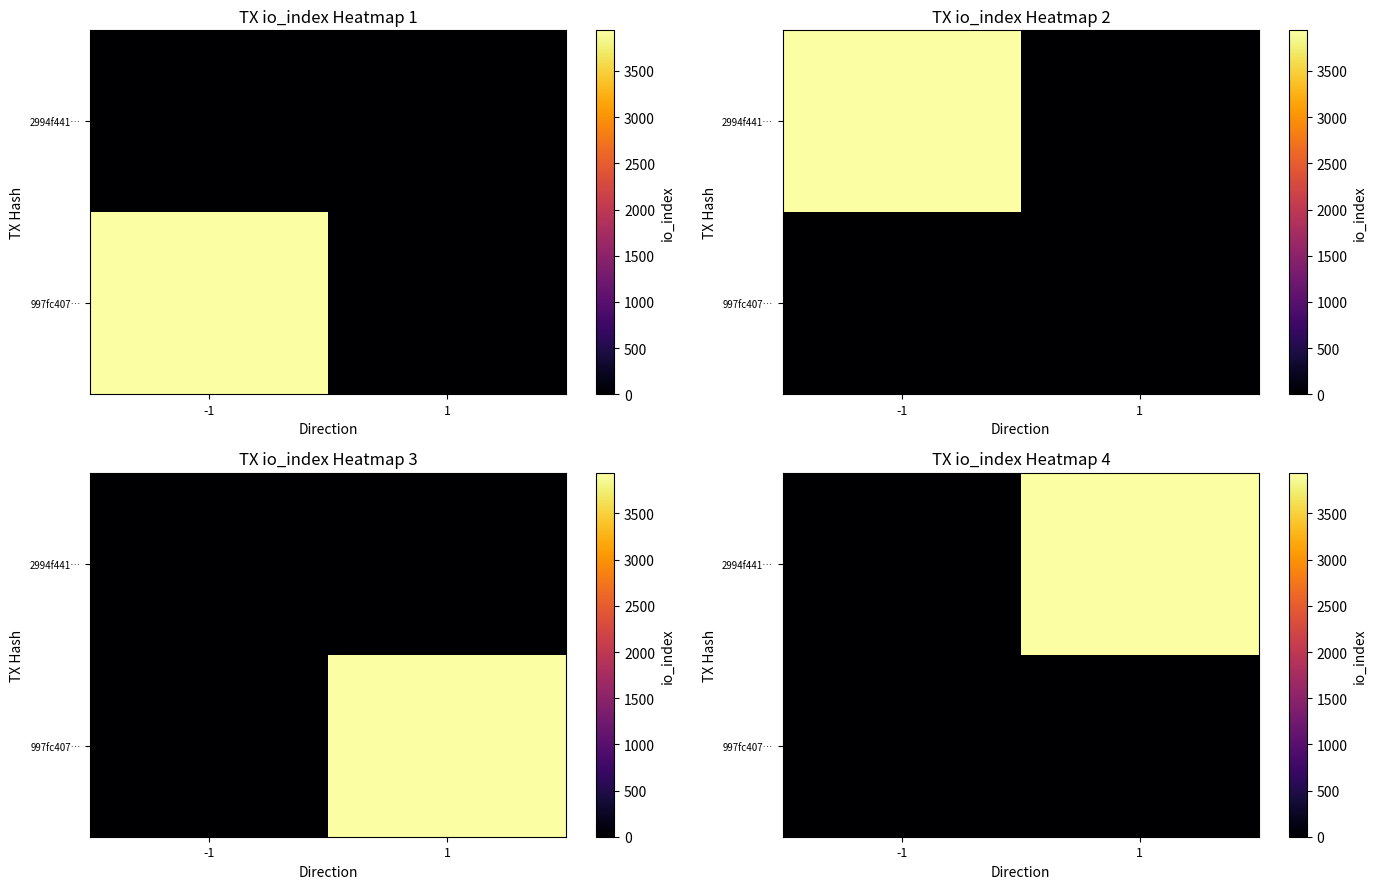

Which series has the largest total across all categories?

2994f441…